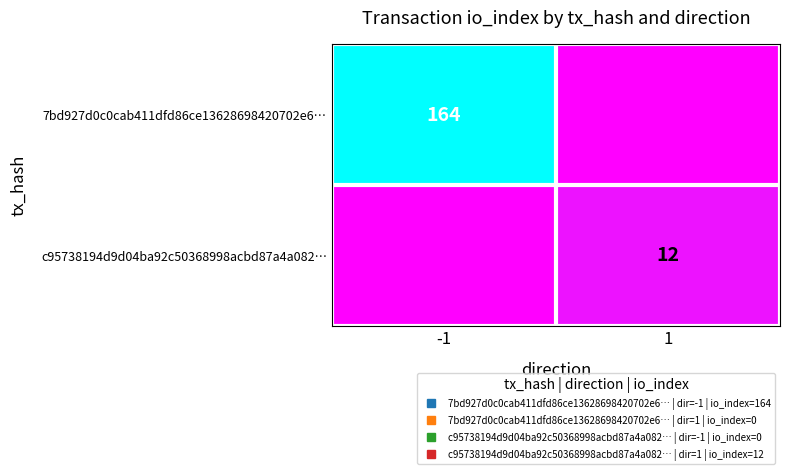

What is the total value across all series at 1?

12